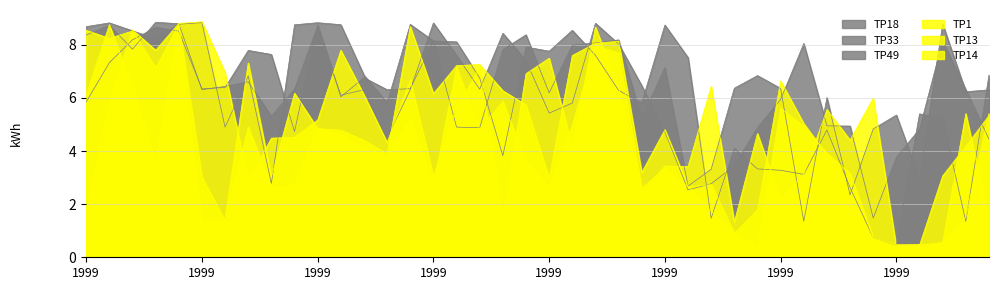

What is the highest value of the TP1 series?

8.9